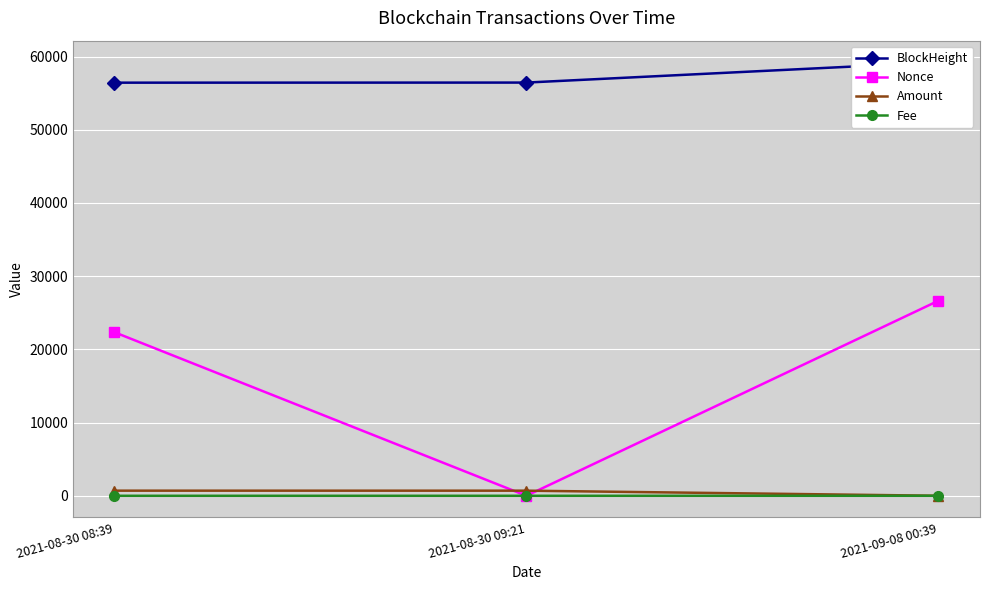

How many series are shown in this chart?

4